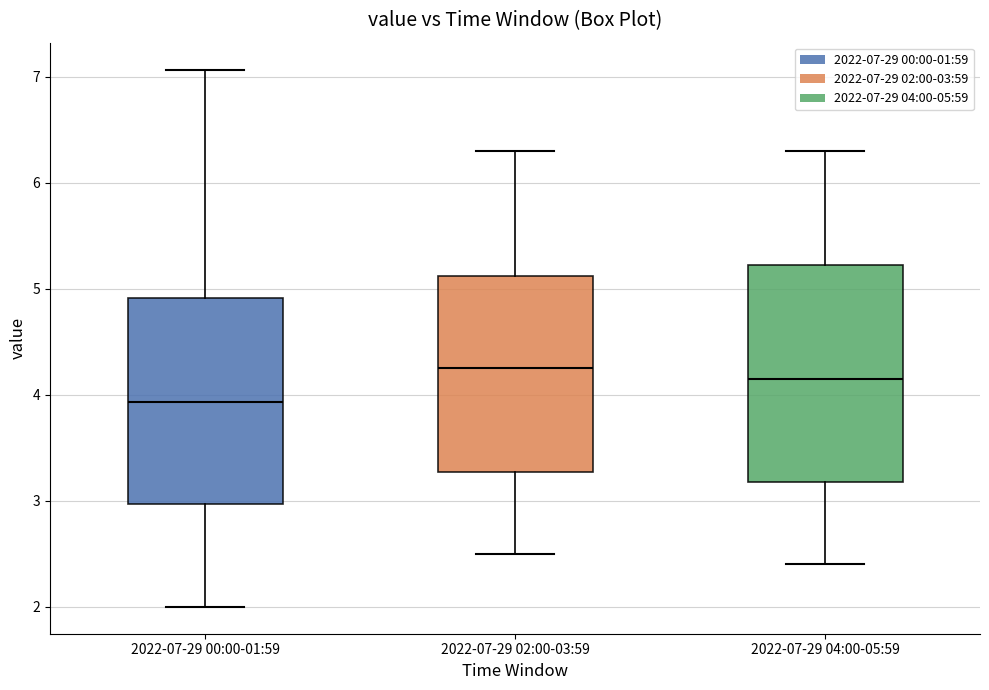

Where does the median line of the box for 2022-07-29 04:00-05:59 sit on the y-axis? The values are not printed on the chart, so give them approximately, as read against the axis.

4.2